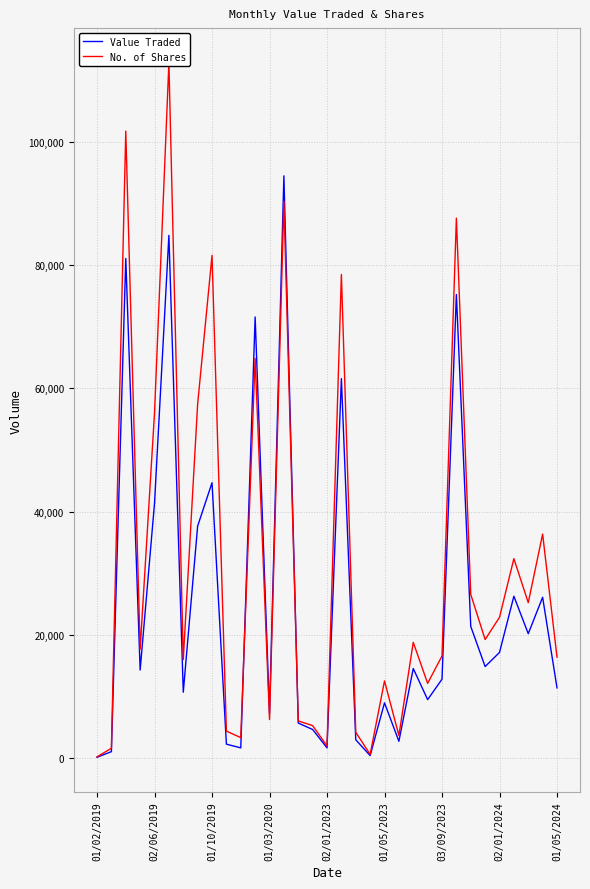

How many categories are shown in the chart?

33